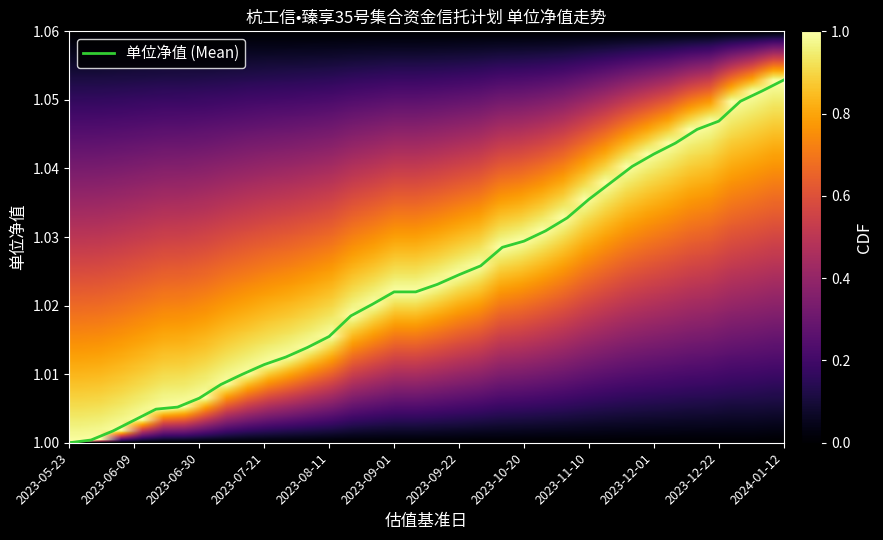

Does the chart display data point markers on the line(s)?

No